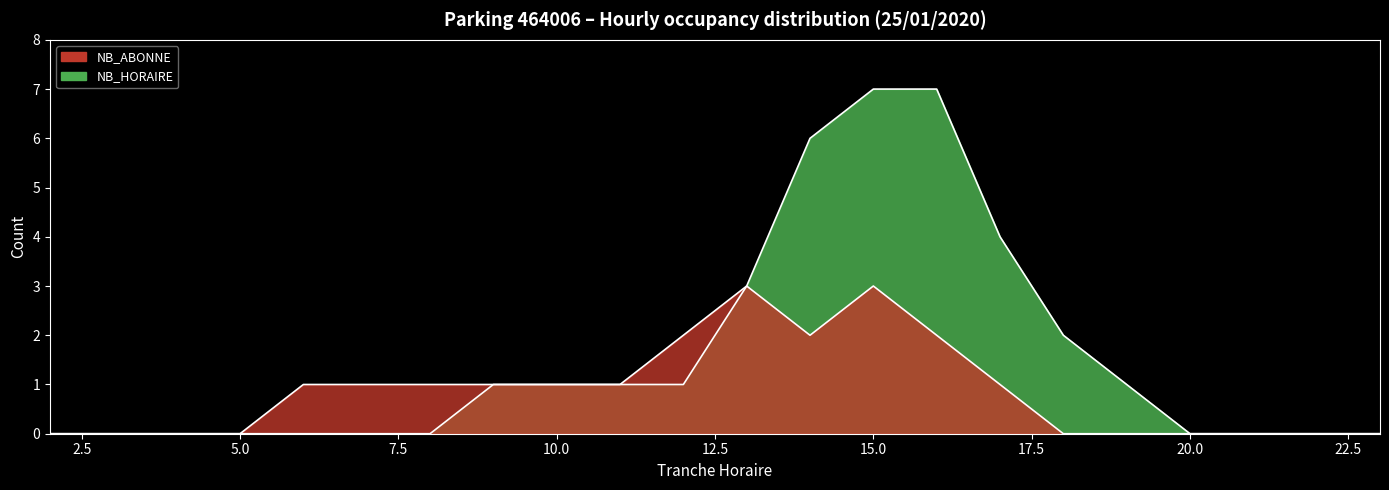

Reading left to right, extract all data points from this chart.

NB_HORAIRE: 0	0	0	0	0	0	0	1	1	1	1	3	6	7	7	4	2	1	0	0	0	0
NB_ABONNE: 0	0	0	0	1	1	1	1	1	1	2	3	2	3	2	1	0	0	0	0	0	0